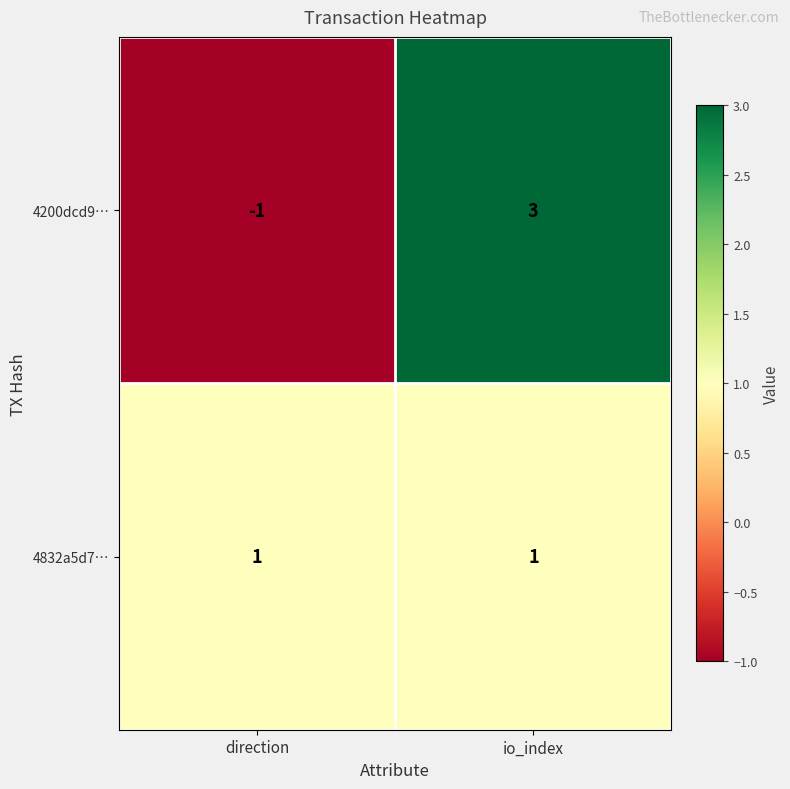

True or false: 4832a5d7… has a value of 2 at io_index.

False